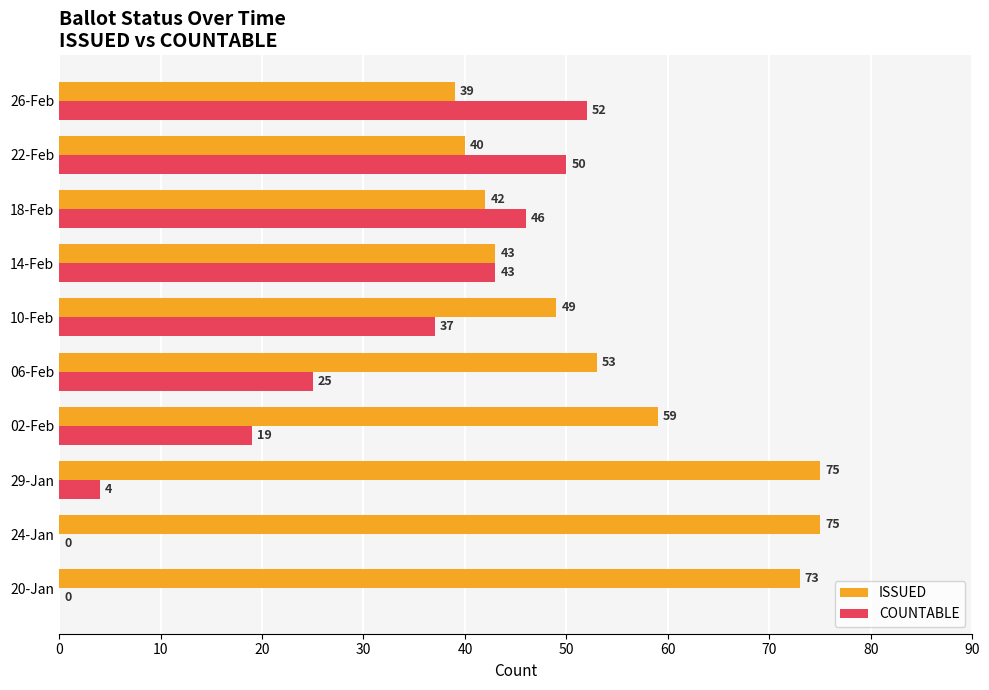

True or false: ISSUED has a value of 73 at 20-Jan.

True